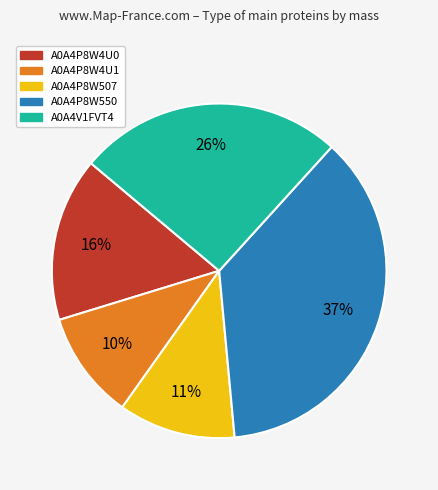

Does A0A4P8W4U0 account for over 50% of the chart?

No